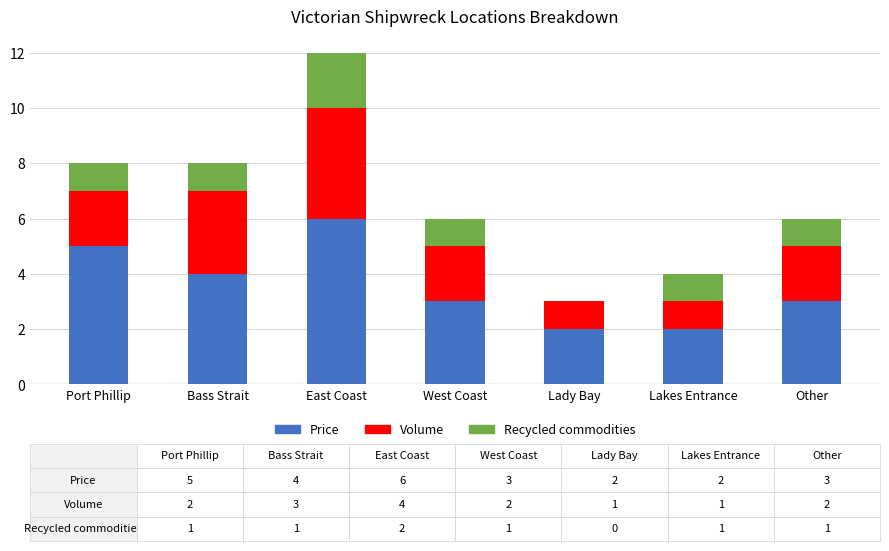

Reading left to right, what are the values for Price?

Port Phillip=5	Bass Strait=4	East Coast=6	West Coast=3	Lady Bay=2	Lakes Entrance=2	Other=3